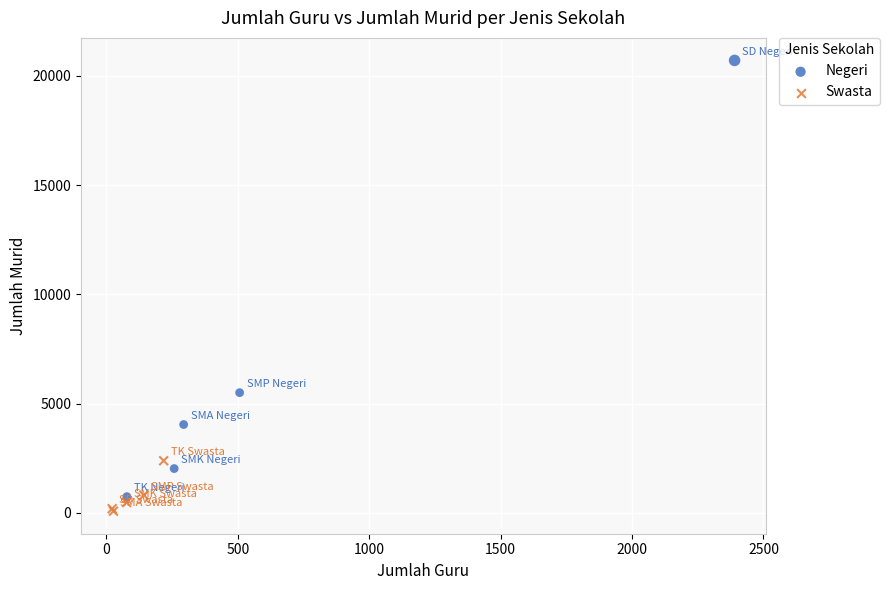

Which series has the widest spread of Y values?

Negeri